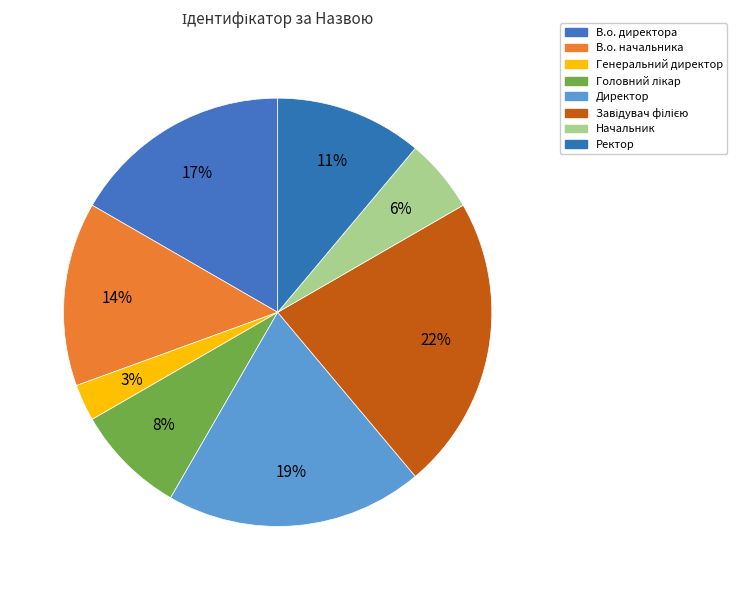

How many slices are in this pie chart?

8